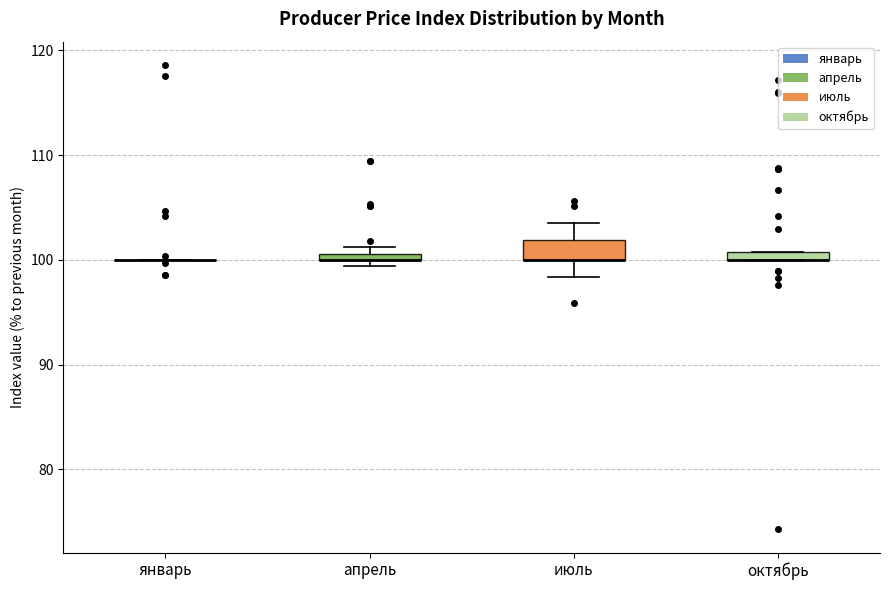

Which box is the tallest, from its lower edge to its upper edge?

июль